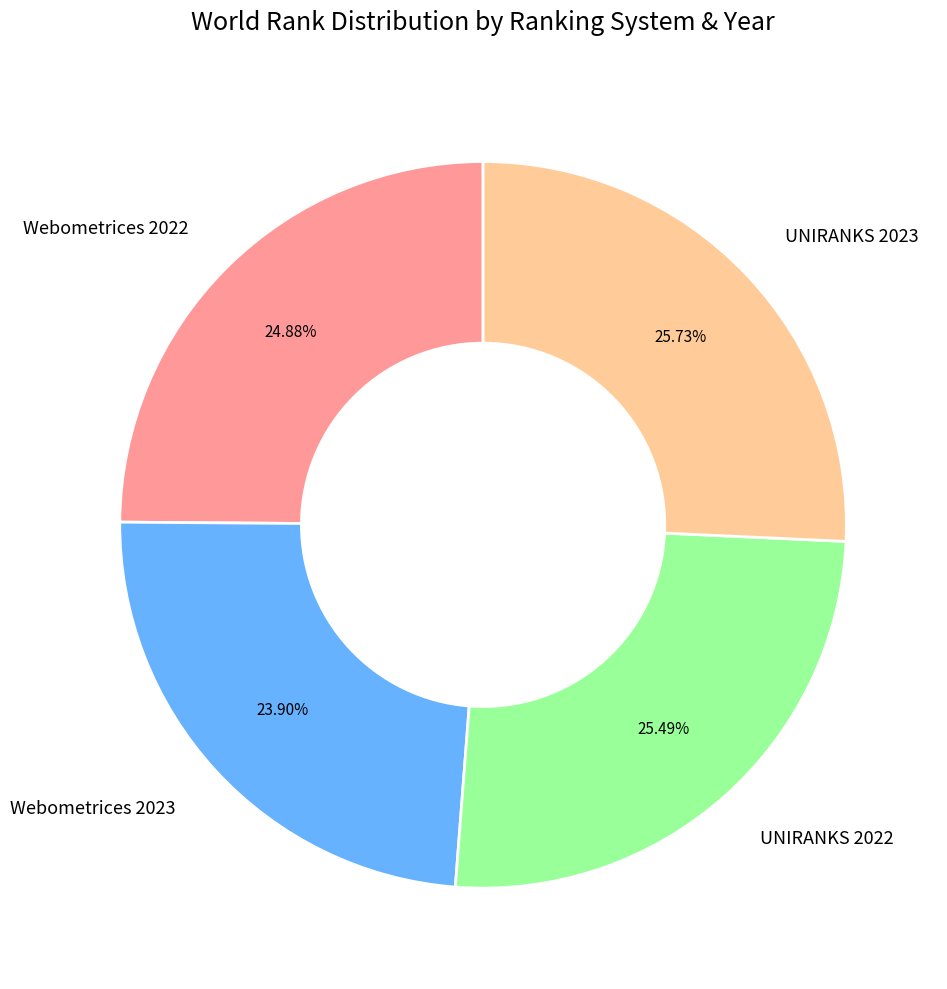

The UNIRANKS 2022 slice represents 31% of the pie. True or false?

False